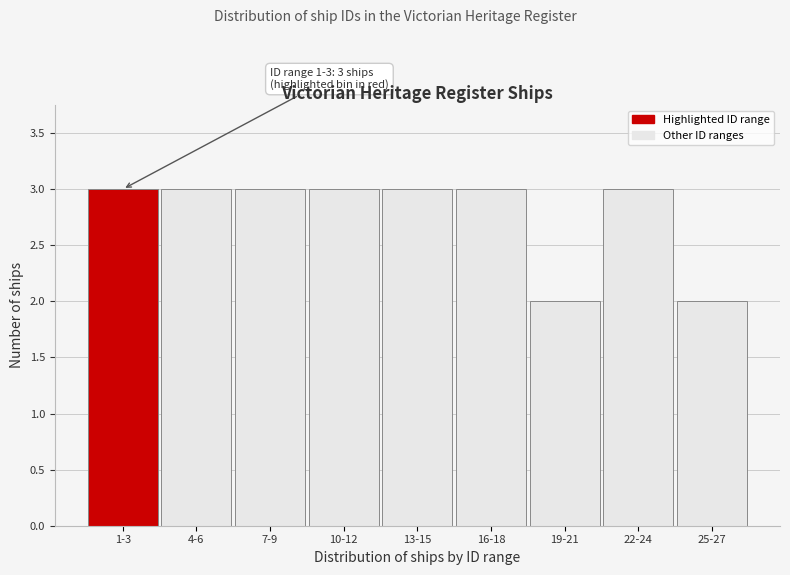

Reading left to right, transcribe all the data shown in this chart.

1-3=3	4-6=3	7-9=3	10-12=3	13-15=3	16-18=3	19-21=2	22-24=3	25-27=2